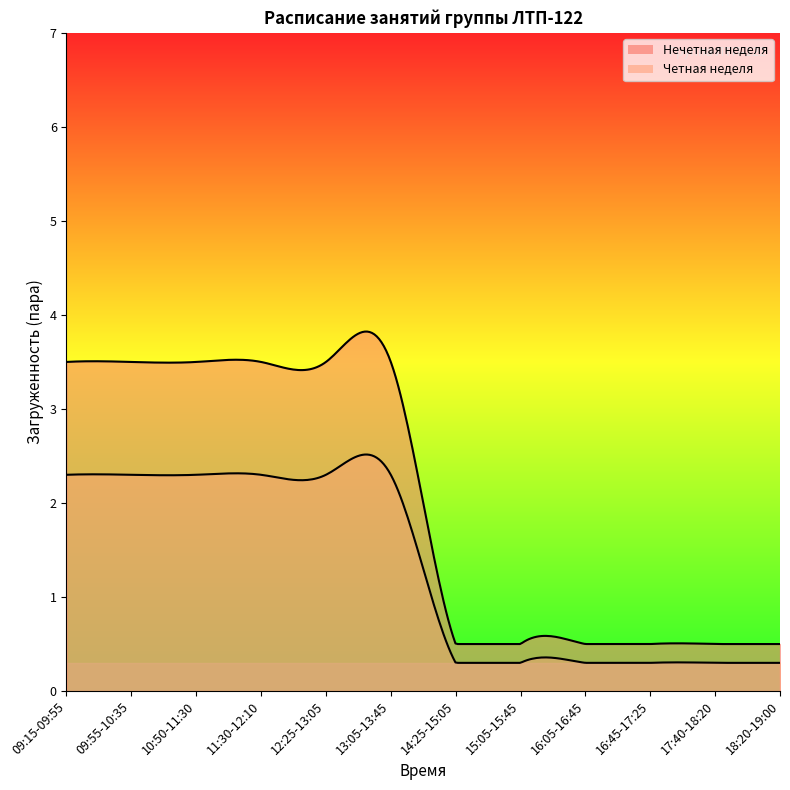

True or false: there are more than 0 points higher than both neighbors.

False